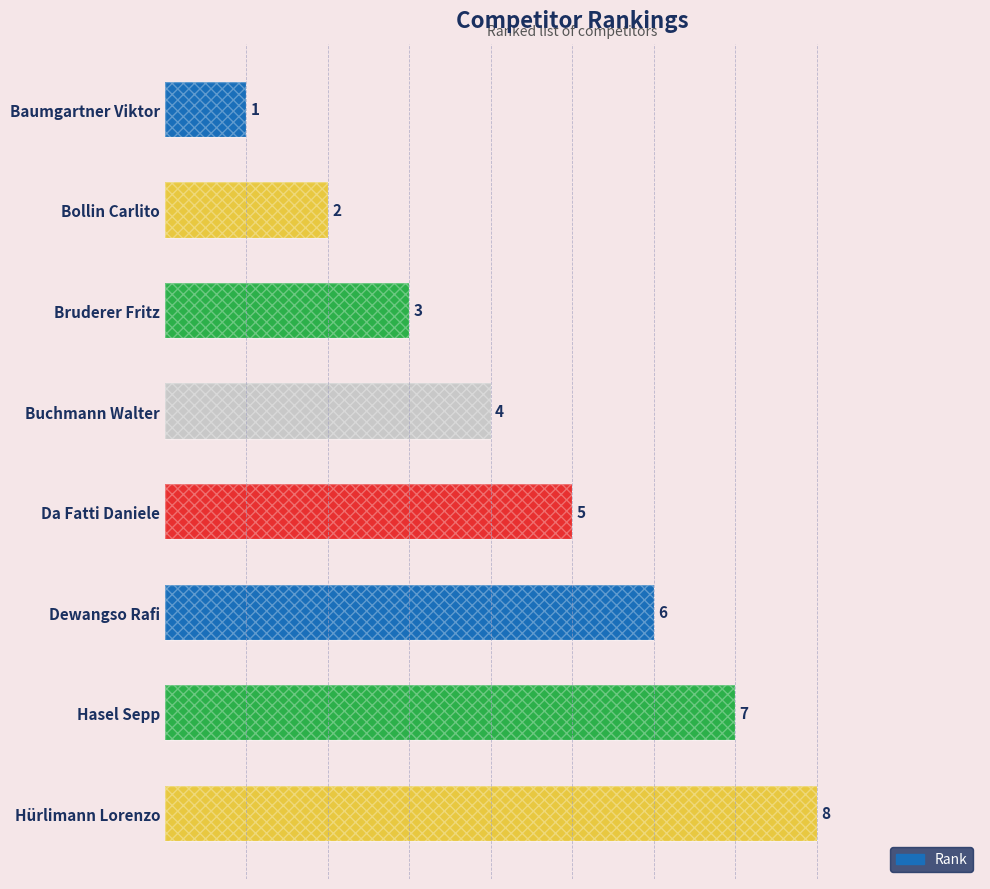

Reading left to right, extract all data points from this chart.

1	2	3	4	5	6	7	8